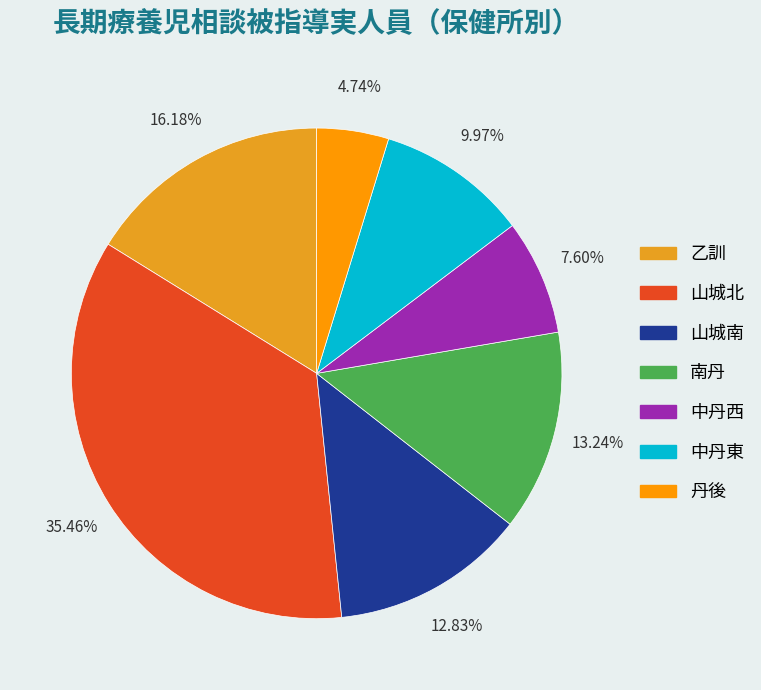

Approximately how many times larger is the value at 中丹東 compared to 南丹?

0.8